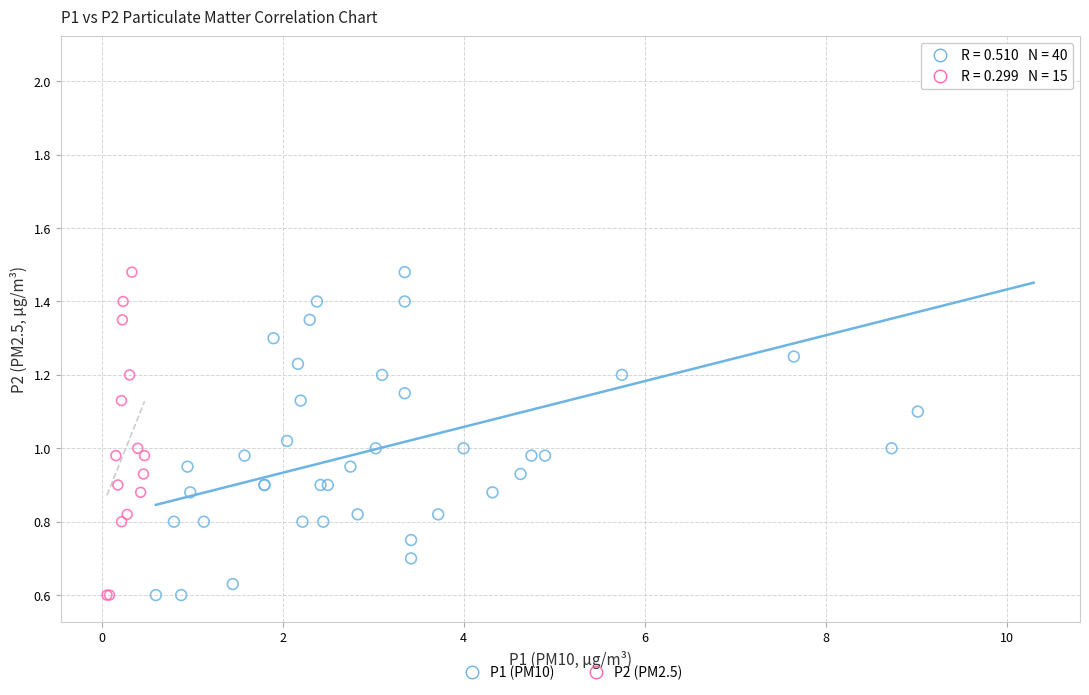

Which series contains the highest Y value?

P1 (PM10)